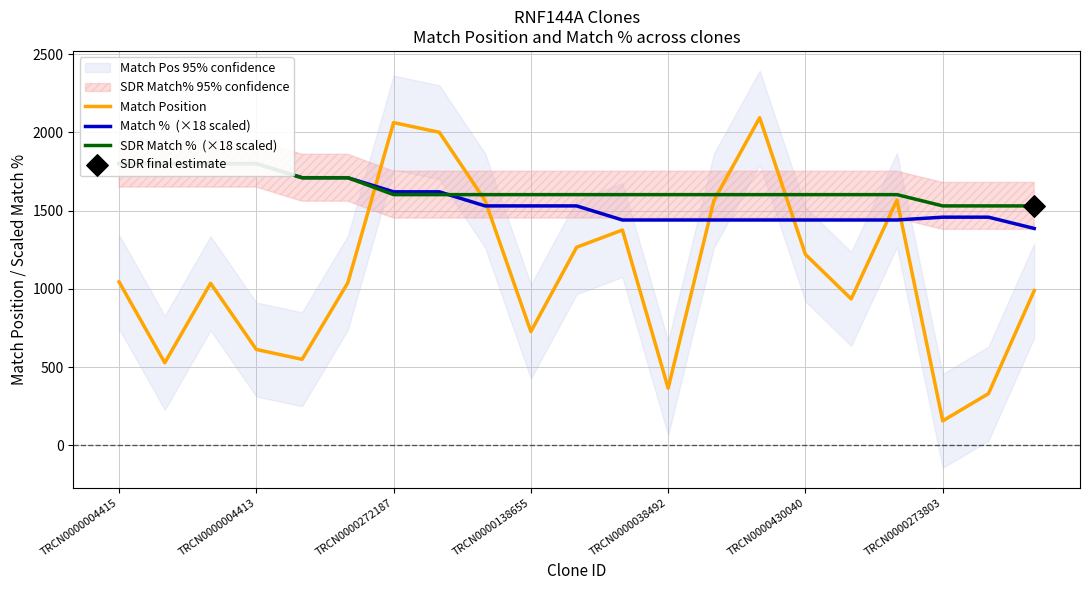

What are all the series names shown in the legend?

Match Position, Match %  (×18 scaled), SDR Match %  (×18 scaled)